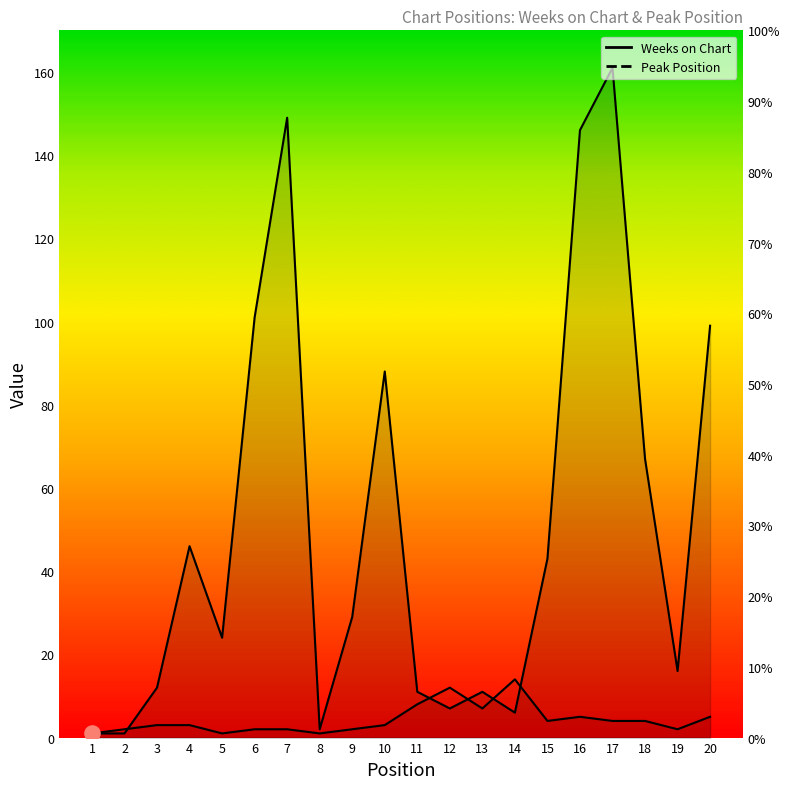

At how many categories does at least one series exceed 114?

3